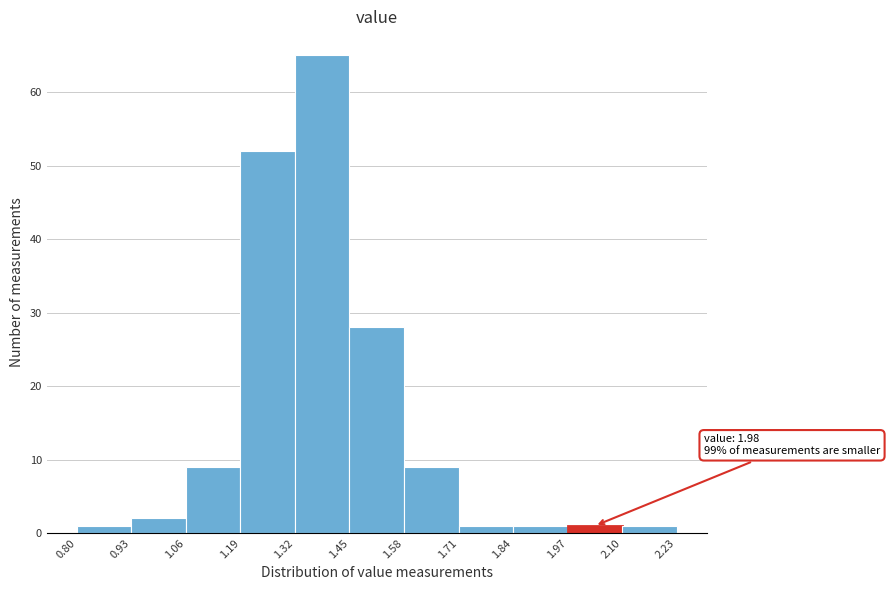

Over which range of the x-axis is the bar tallest?

1.32 to 1.45